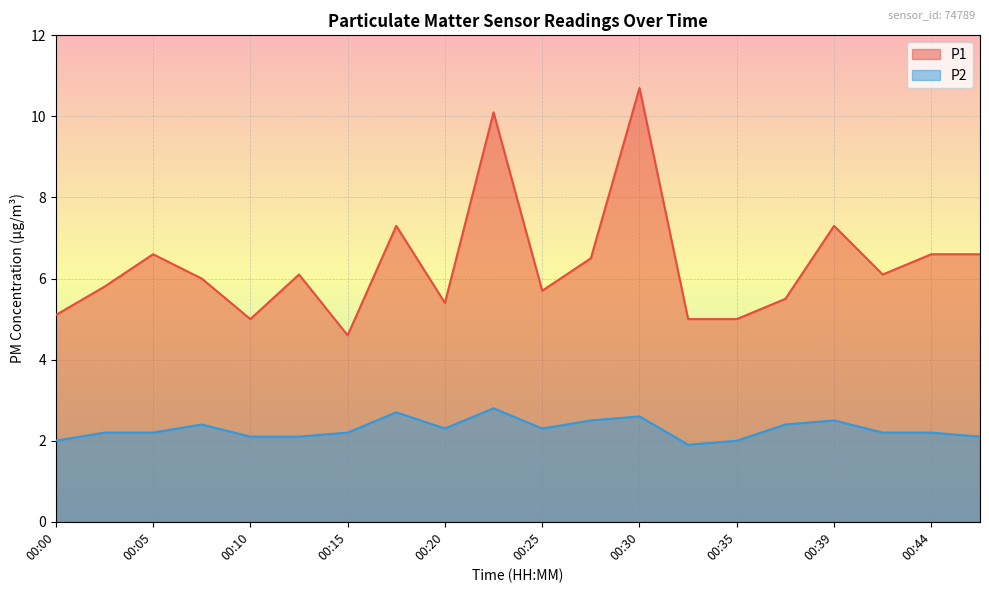

At which label does P2 first exceed 2?

00:02